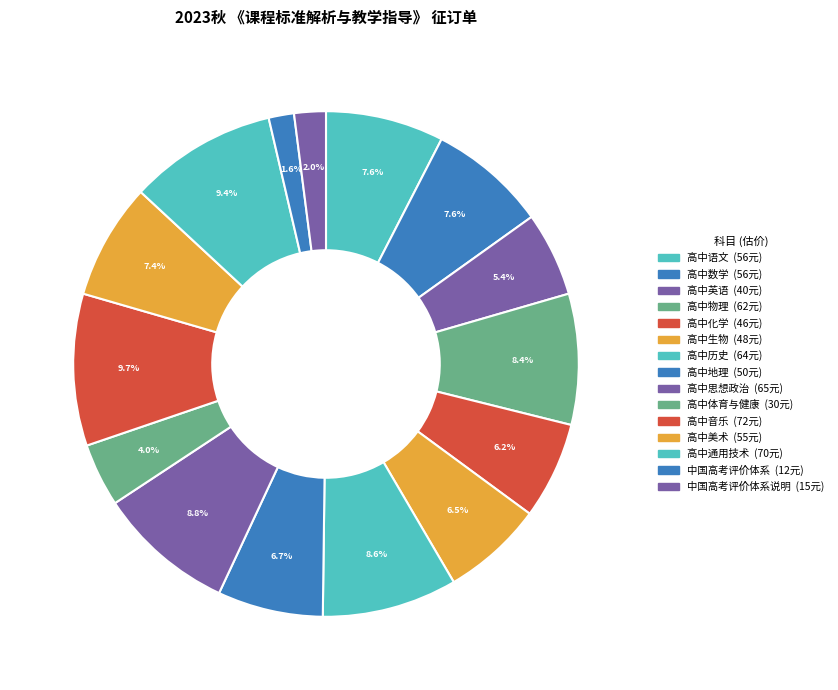

Count the number of slices in the pie.

15